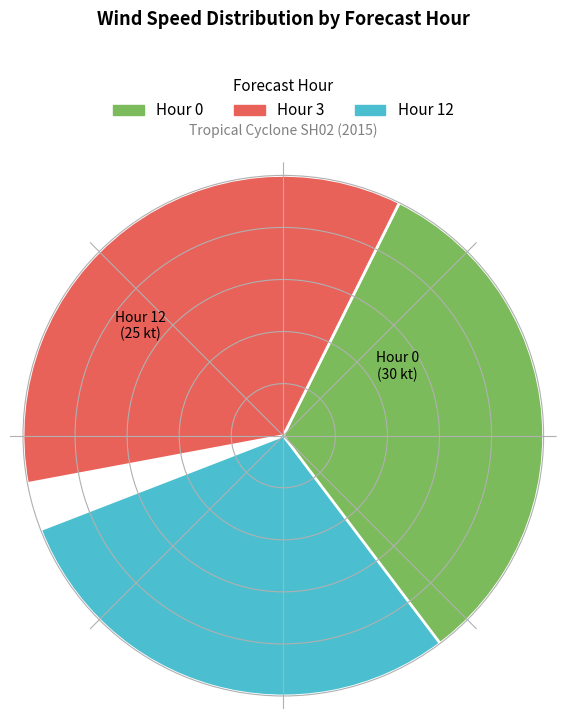

Rank the categories by value from lowest to highest.

12, 0, 3